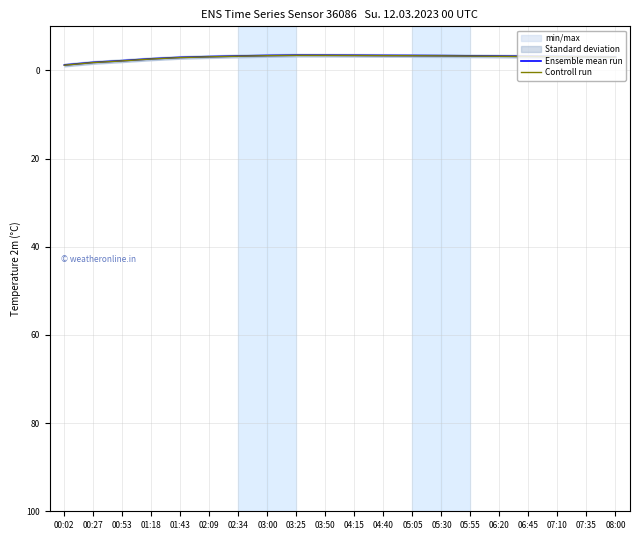

What is the sum of all Ensemble mean run values?

-60.2